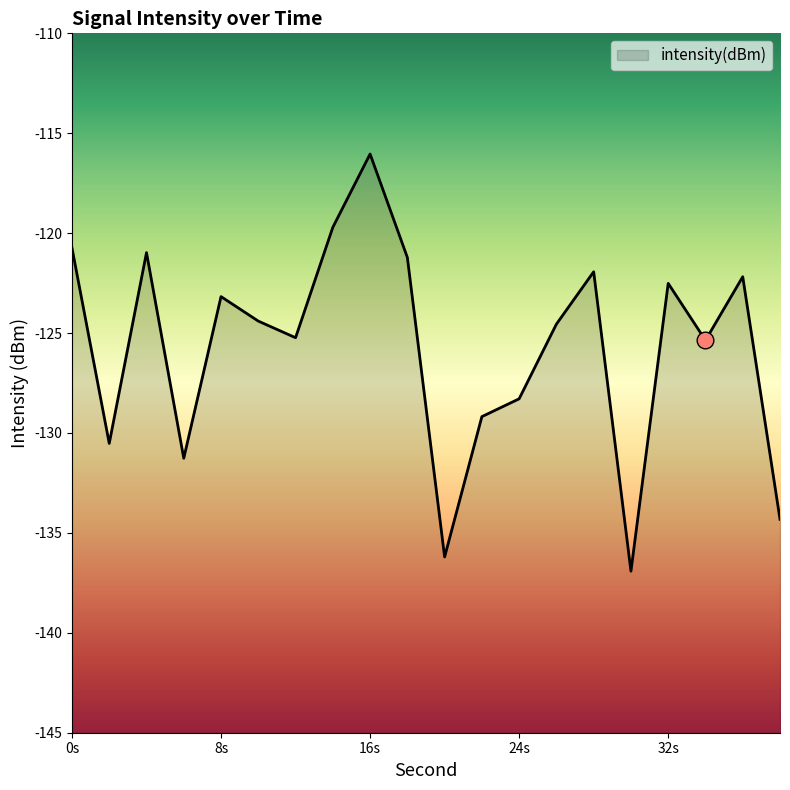

What is the maximum value shown in the chart?

-116.0